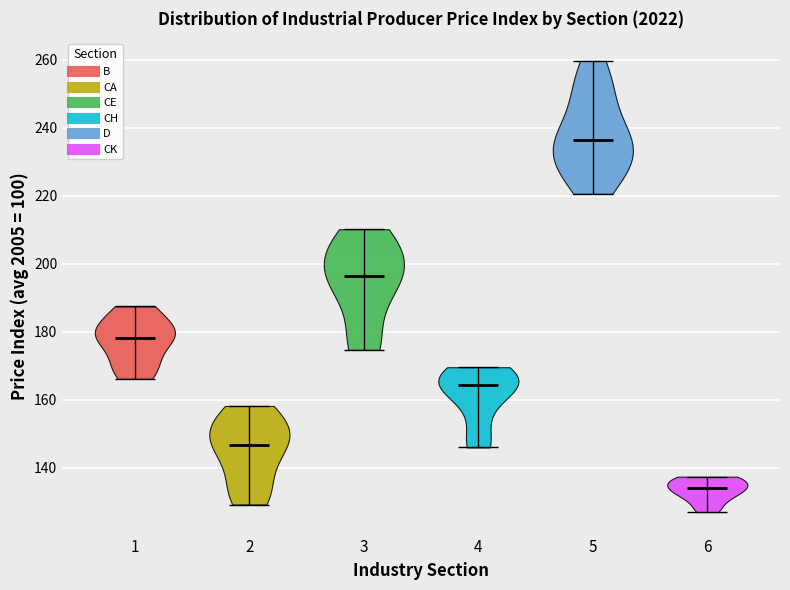

Reading left to right, read every violin against the y-axis: where its median line is, and the lowest and highest points it reaches. The values are not printed on the chart, so give them approximately, as read against the axis.

1: median line 178, lowest point 166, highest point 188
2: median line 146, lowest point 130, highest point 158
3: median line 196, lowest point 174, highest point 210
4: median line 164, lowest point 146, highest point 170
5: median line 236, lowest point 220, highest point 260
6: median line 134, lowest point 128, highest point 138